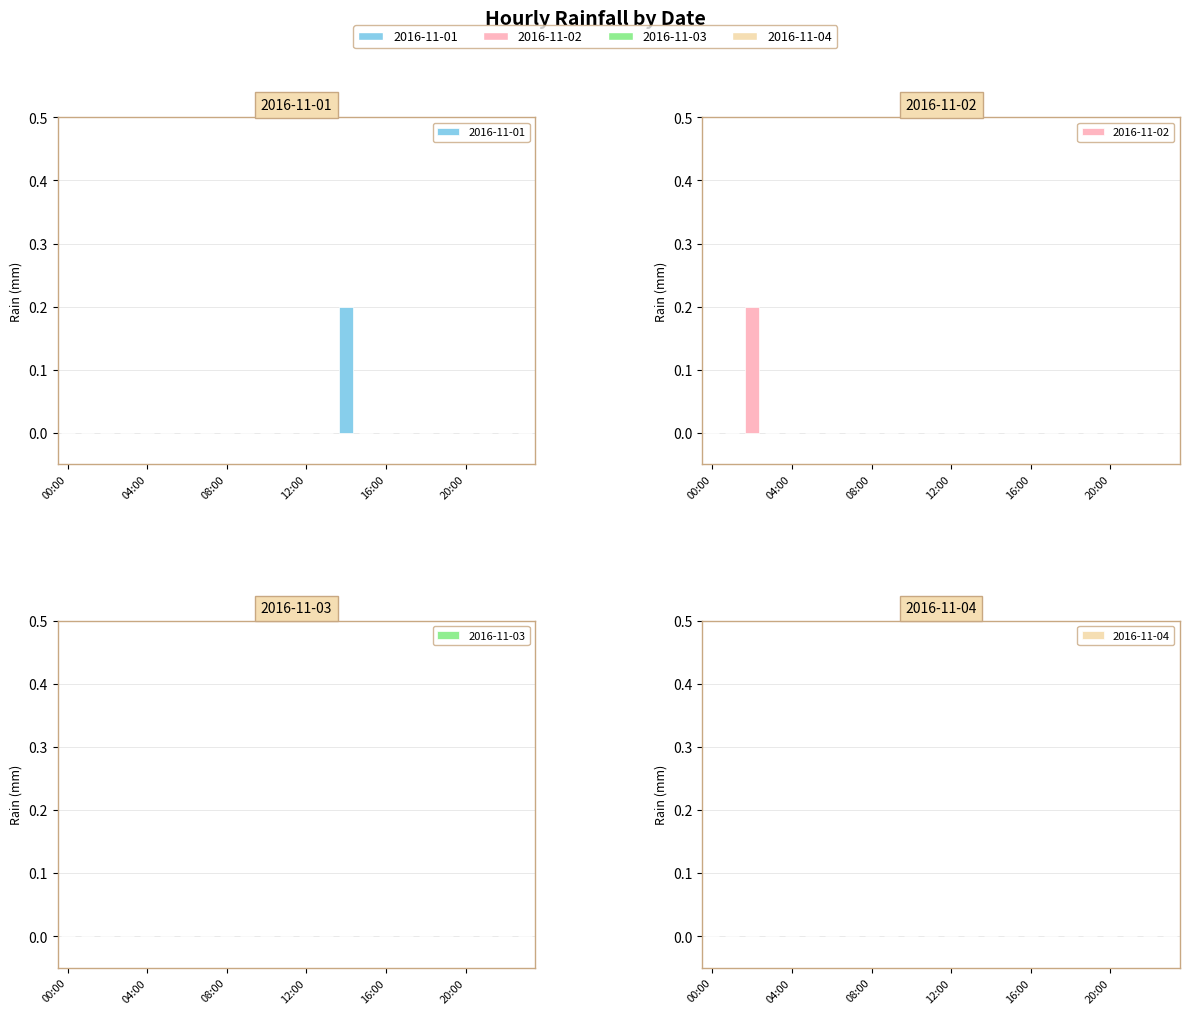

What is the label of the 20th bar from the right?

04:00